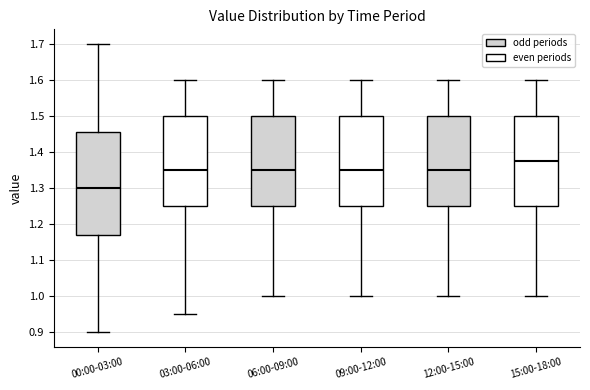

Comparing the boxes themselves (not the whiskers), which one is the tallest?

00:00-03:00